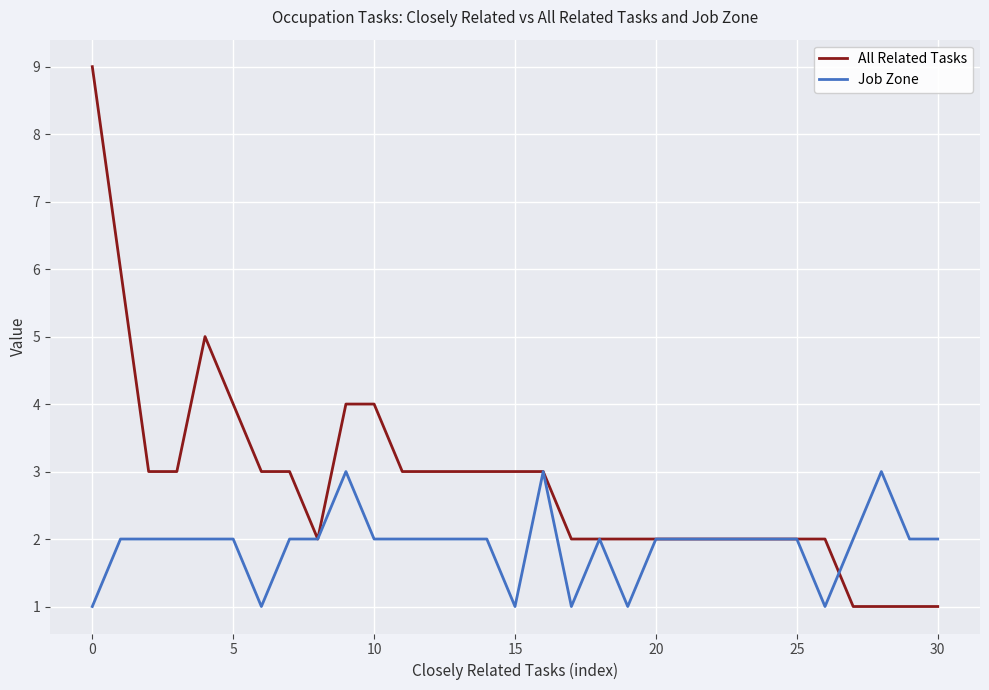

Which series has the largest total across all categories?

All Related Tasks